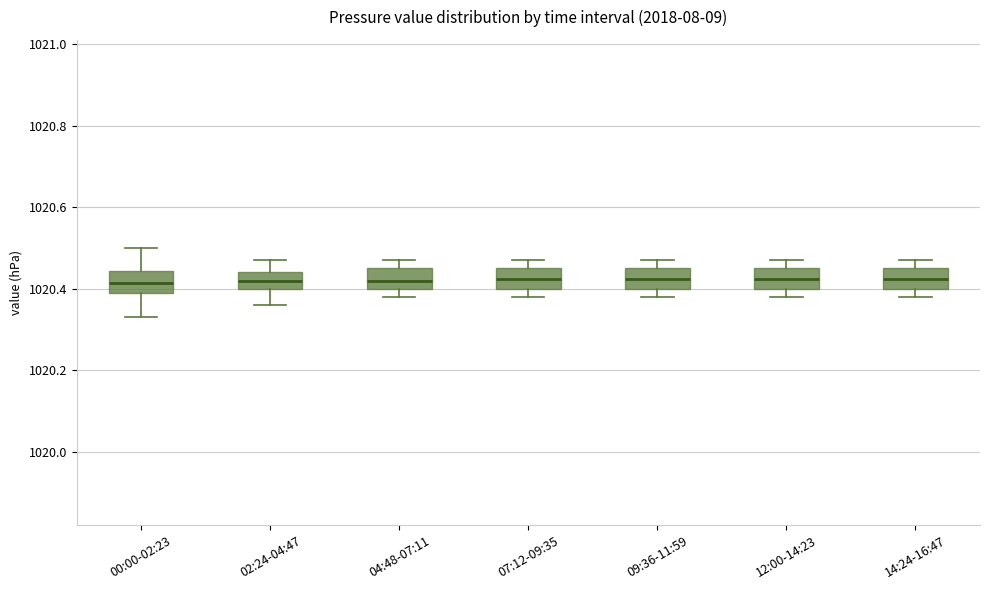

Reading left to right, transcribe this box plot: for each box, give where its median line is, the range the box spans, and where its two whiskers end, as read against the y-axis. The values are not printed on the chart, so give them approximately, as read against the axis.

00:00-02:23: median 1020.42, box 1020.40 to 1020.44, whiskers 1020.34 to 1020.50
02:24-04:47: median 1020.42, box 1020.40 to 1020.44, whiskers 1020.36 to 1020.48
04:48-07:11: median 1020.42, box 1020.40 to 1020.46, whiskers 1020.38 to 1020.48
07:12-09:35: median 1020.42, box 1020.40 to 1020.46, whiskers 1020.38 to 1020.48
09:36-11:59: median 1020.42, box 1020.40 to 1020.46, whiskers 1020.38 to 1020.48
12:00-14:23: median 1020.42, box 1020.40 to 1020.46, whiskers 1020.38 to 1020.48
14:24-16:47: median 1020.42, box 1020.40 to 1020.46, whiskers 1020.38 to 1020.48